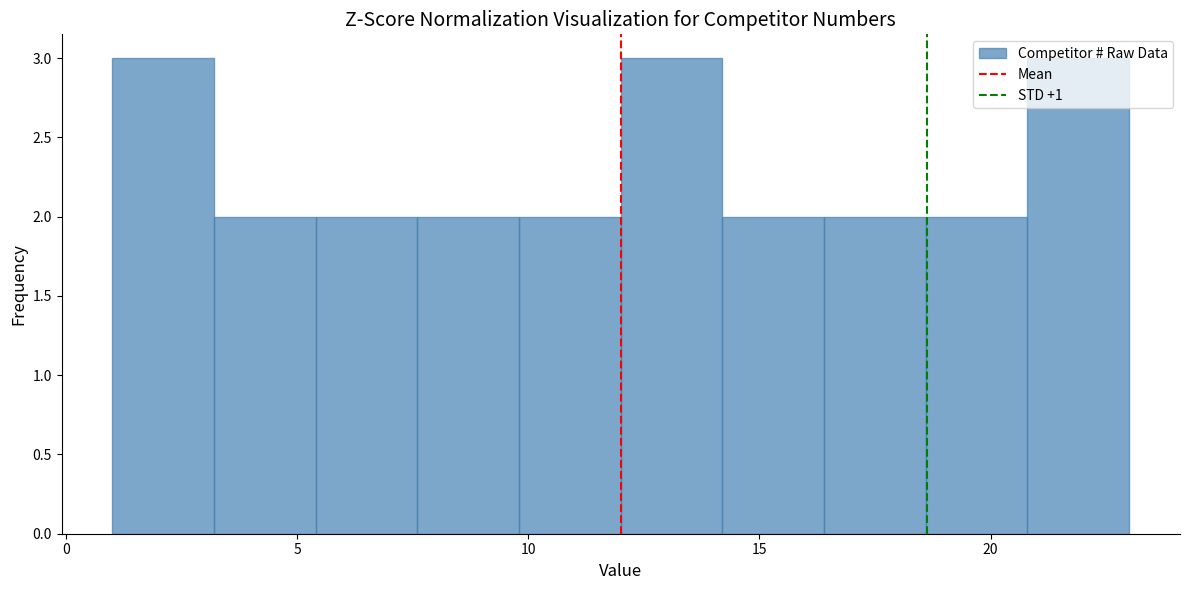

Reading left to right, list every bar in this chart as the range it spans on the x-axis followed by its height. Neither the bar edges nor the heights are printed on the chart, so give them approximately, as read against the axes.

1.0 to 3.2: 3
3.2 to 5.4: 2
5.4 to 7.6: 2
7.6 to 9.8: 2
9.8 to 12.0: 2
12.0 to 14.2: 3
14.2 to 16.4: 2
16.4 to 18.6: 2
18.6 to 20.8: 2
20.8 to 23.0: 3